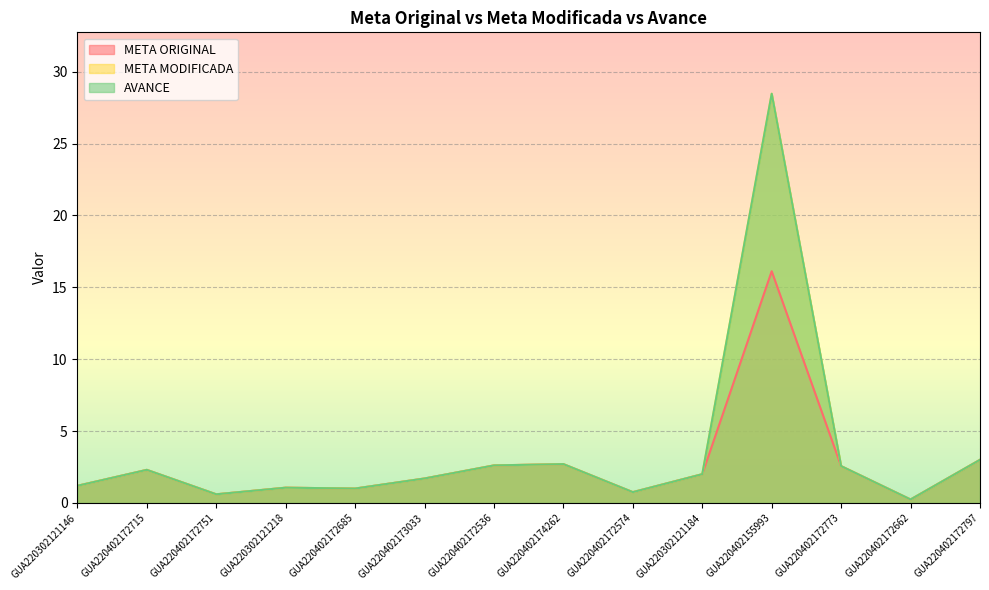

Rank the series by their maximum value, from highest to lowest.

META MODIFICADA, AVANCE, META ORIGINAL